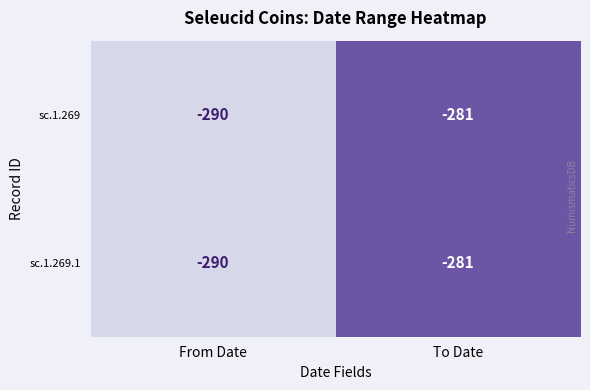

Is it true that sc.1.269.1 equals -281 at To Date?

True